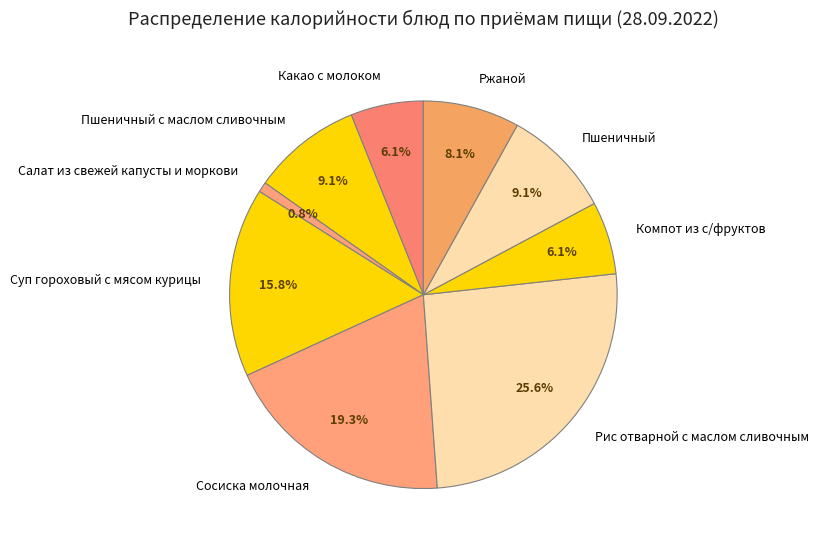

Which category has the smallest portion of the pie?

Салат из свежей капусты и моркови